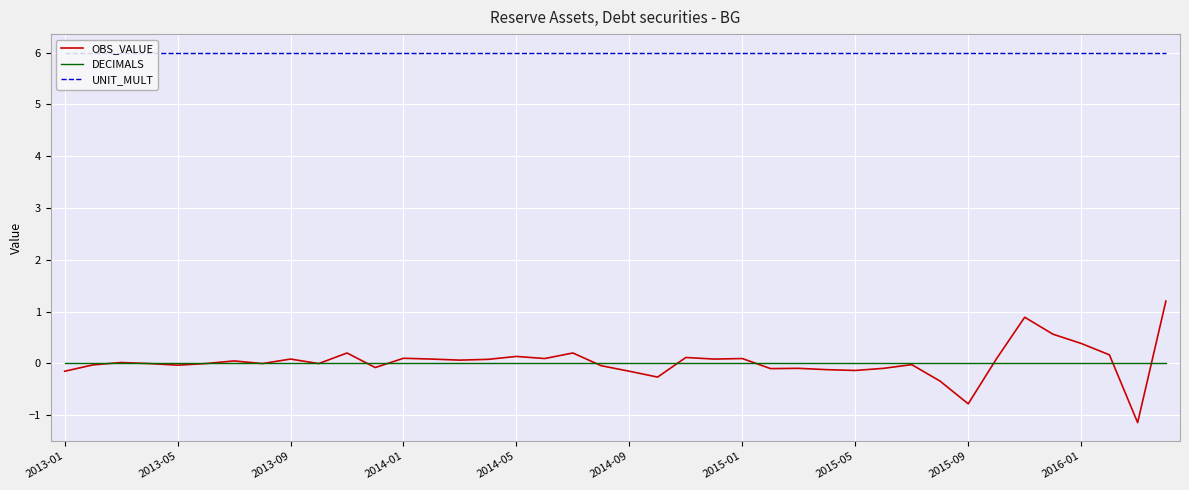

True or false: UNIT_MULT and OBS_VALUE cross at least once.

False